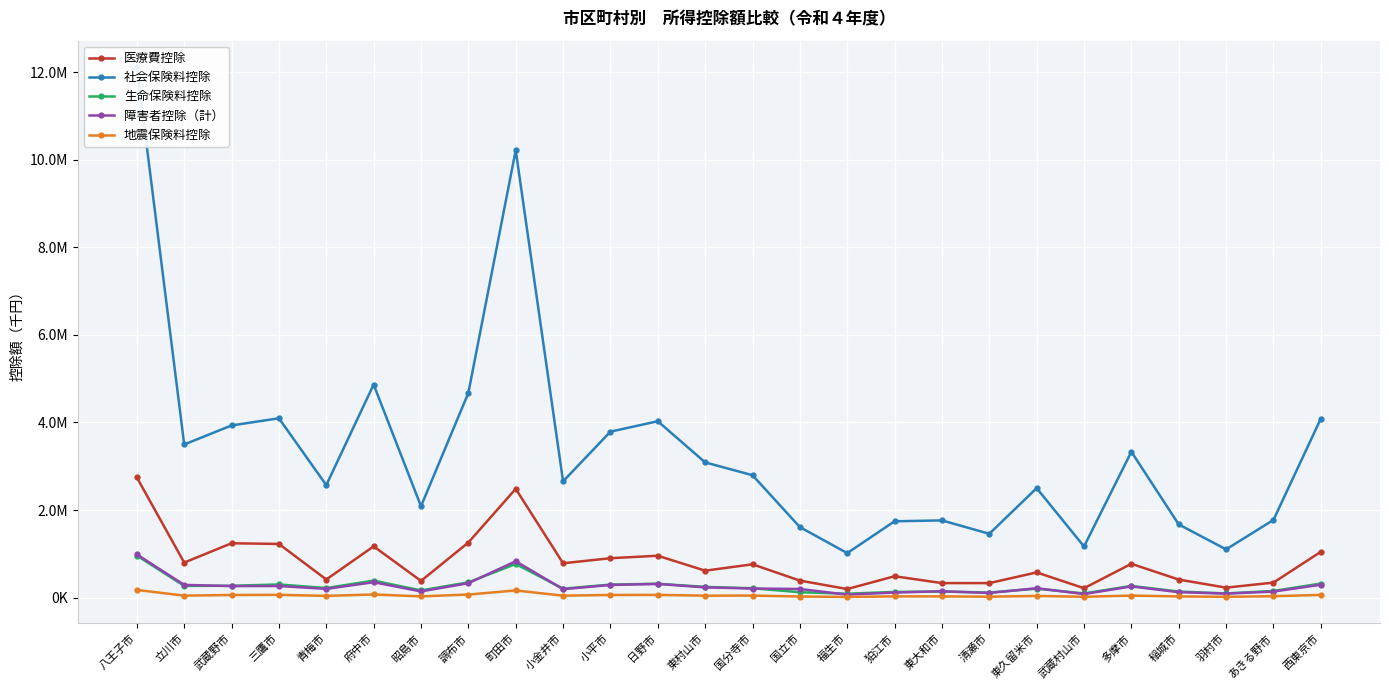

Where does the 生命保険料控除 series first go above 217890?

八王子市